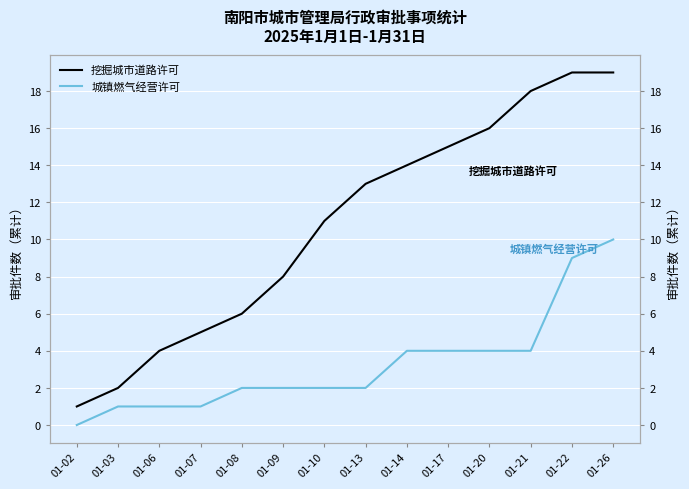

What is the value of the 城镇燃气经营许可 point at the 3rd from the left?

1